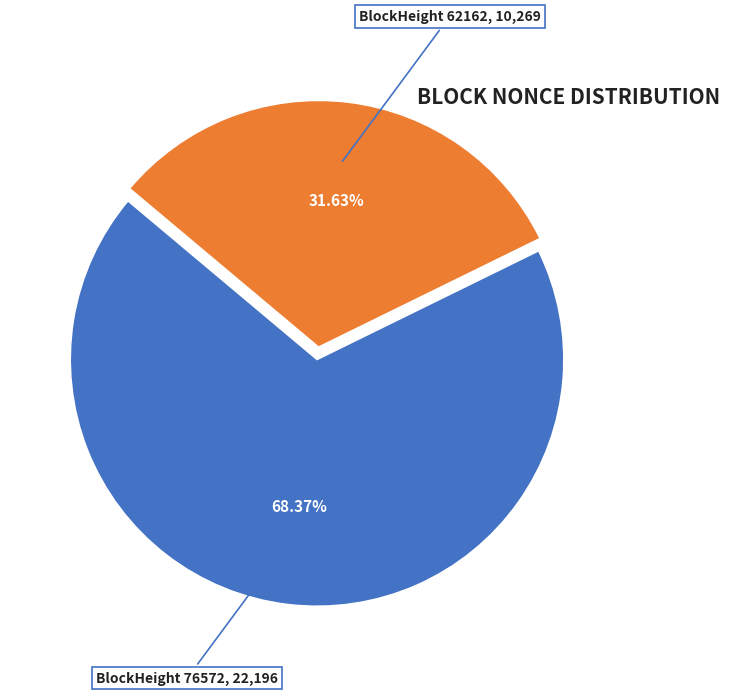

Is there a majority slice in this chart?

Yes